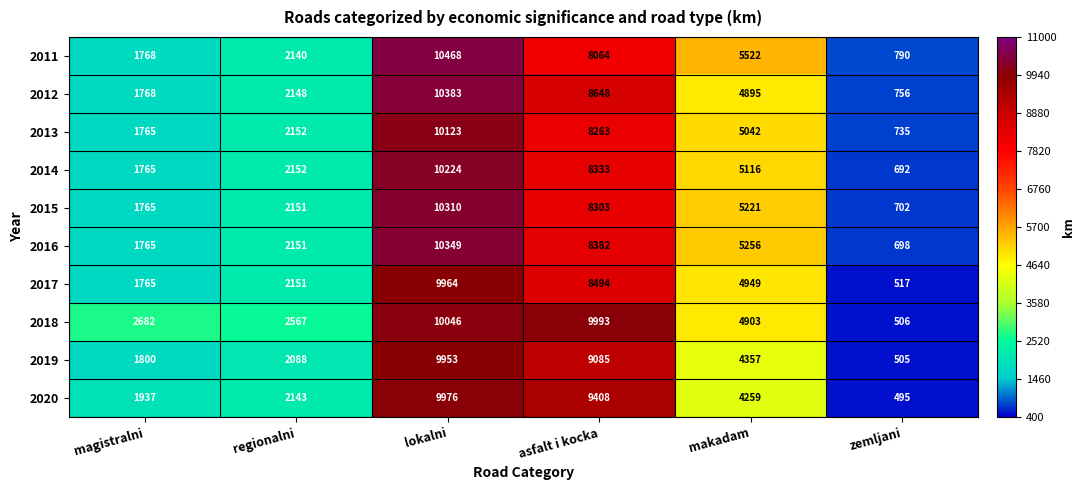

Rank the series at makadam from highest to lowest value.

2011, 2016, 2015, 2014, 2013, 2017, 2018, 2012, 2019, 2020